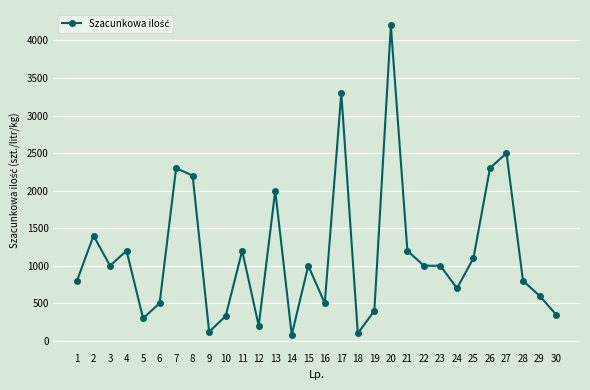

True or false: there are more than 1 points higher than both neighbors.

True